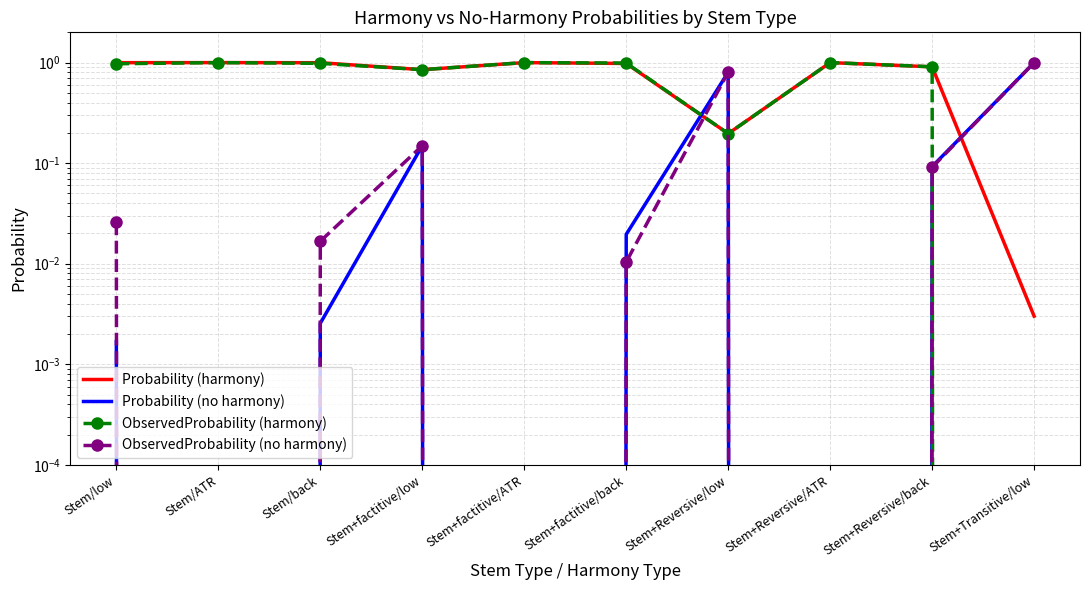

Is it true that ObservedProbability (harmony) equals 1.6 at Stem/back?

False